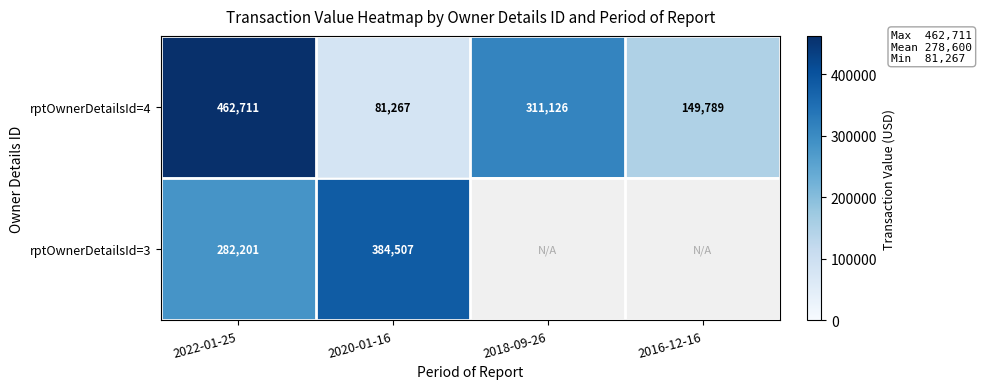

How many rptOwnerDetailsId=4 values are between 149789 and 462711?

3